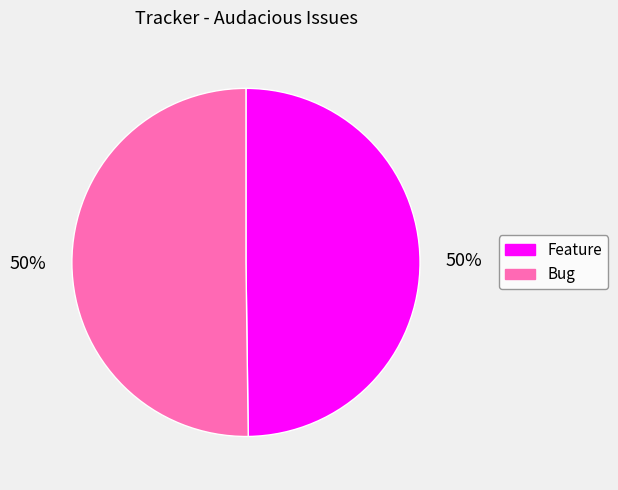

Count the number of slices in the pie.

2